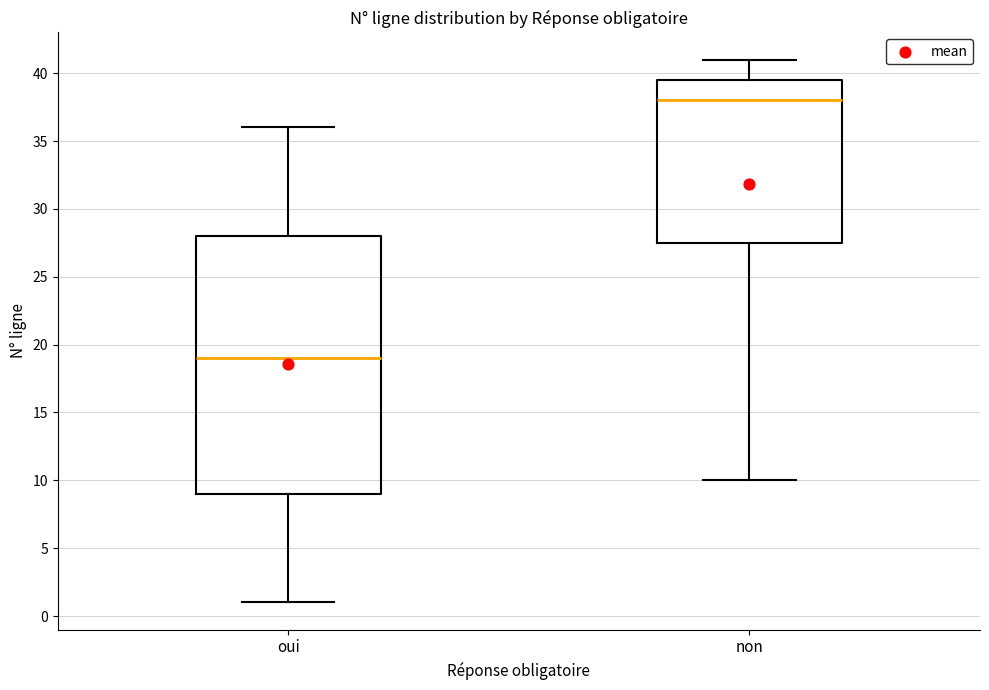

Reading left to right, read every box against the y-axis: the position of its median line, the range the box covers, and the ends of its whiskers. The values are not printed on the chart, so give them approximately, as read against the axis.

oui: median 19.0, box 9.0 to 28.0, whiskers 1.0 to 36.0
non: median 38.0, box 27.5 to 39.5, whiskers 10.0 to 41.0